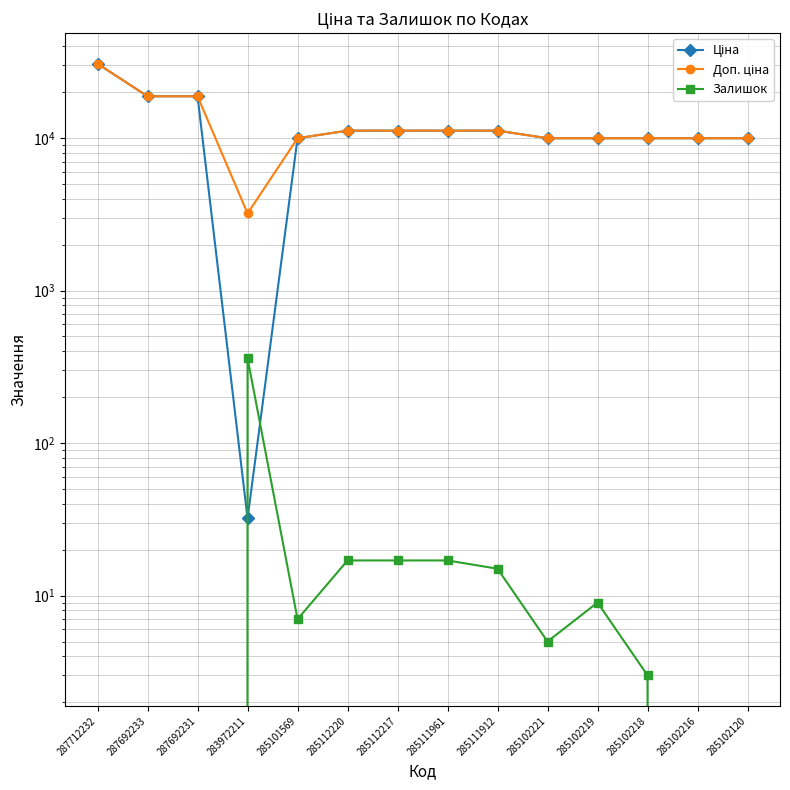

Reading right to left, list all the values displayed in this chart.

Ціна: 285102120=9975.0	285102216=9975.0	285102218=9975.0	285102219=9975.0	285102221=9975.0	285111912=11188.2	285111961=11188.2	285112217=11188.2	285112220=11188.2	285101569=9975.0	283972211=32.0	287692231=18796.8	287692233=18796.8	287712232=30717.1
Доп. ціна: 285102120=9975.0	285102216=9975.0	285102218=9975.0	285102219=9975.0	285102221=9975.0	285111912=11188.2	285111961=11188.2	285112217=11188.2	285112220=11188.2	285101569=9975.0	283972211=3205.0	287692231=18796.8	287692233=18796.8	287712232=30717.1
Залишок: 285102120=0.0	285102216=0.0	285102218=3.0	285102219=9.0	285102221=5.0	285111912=15.0	285111961=17.0	285112217=17.0	285112220=17.0	285101569=7.0	283972211=360.0	287692231=0.0	287692233=0.0	287712232=0.0